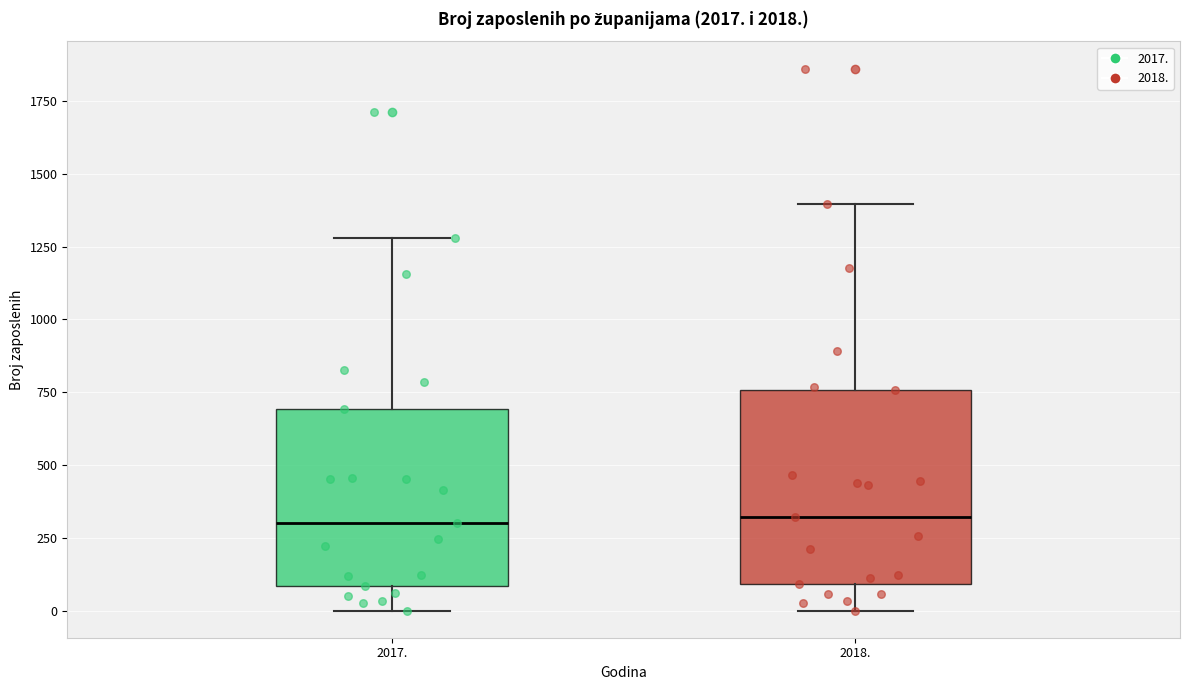

Where is the upper edge of the box at x = 2017. on the y-axis? The values are not printed on the chart, so give them approximately, as read against the axis.

700